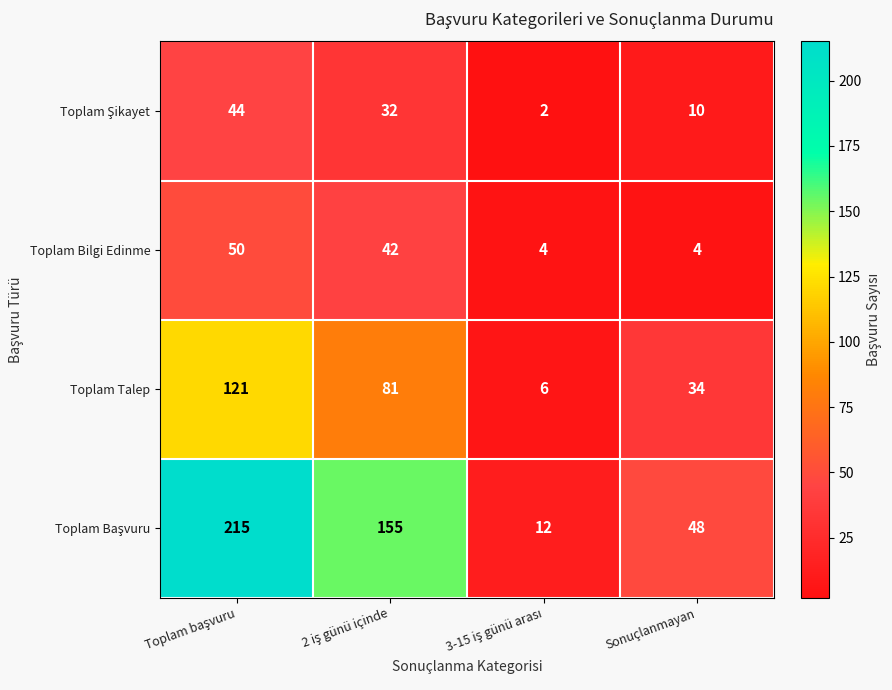

At how many categories does at least one series exceed 43?

3